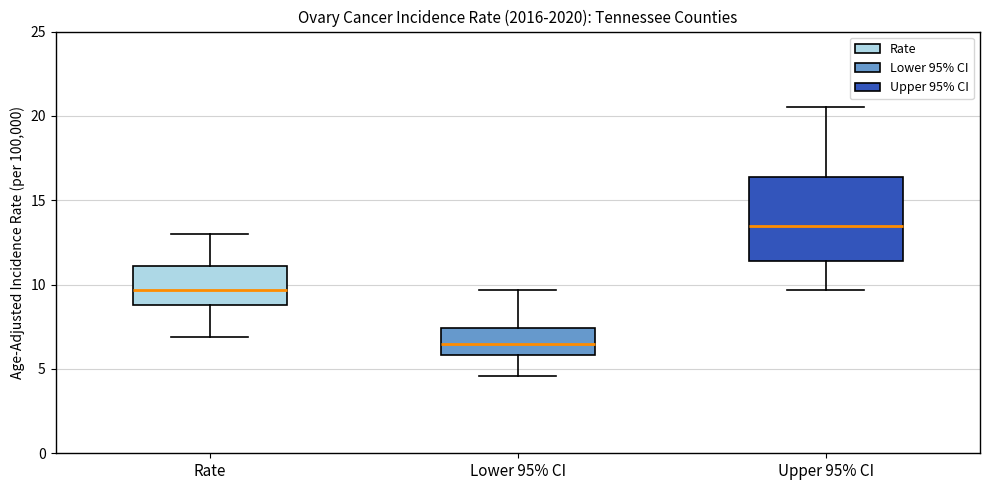

Which box has the lowest median line?

Lower 95% CI